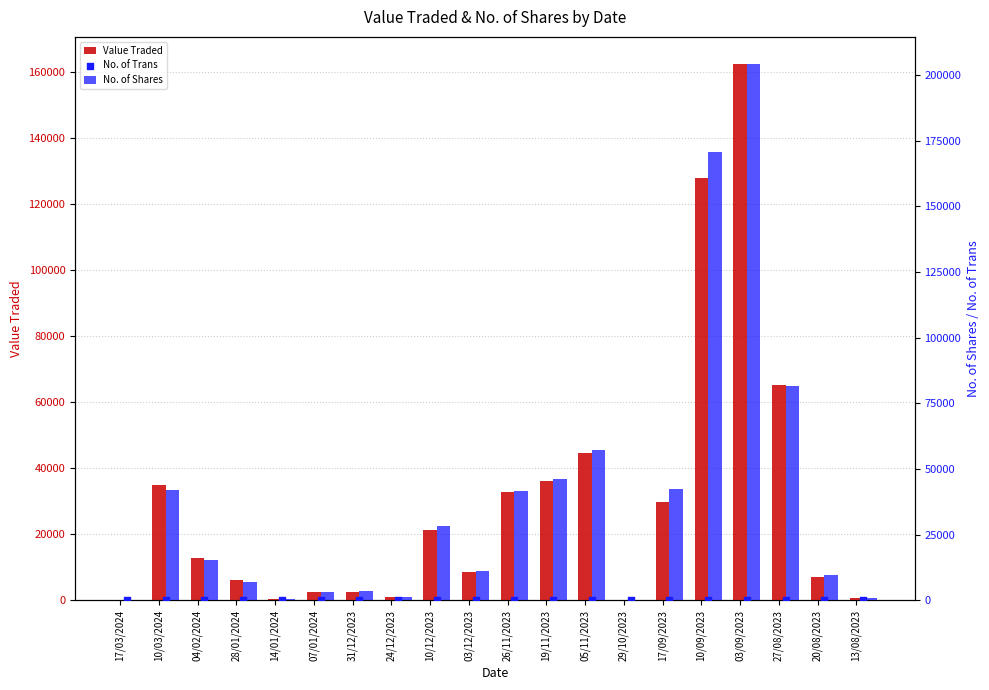

Which series contains the highest Y value?

No. of Shares